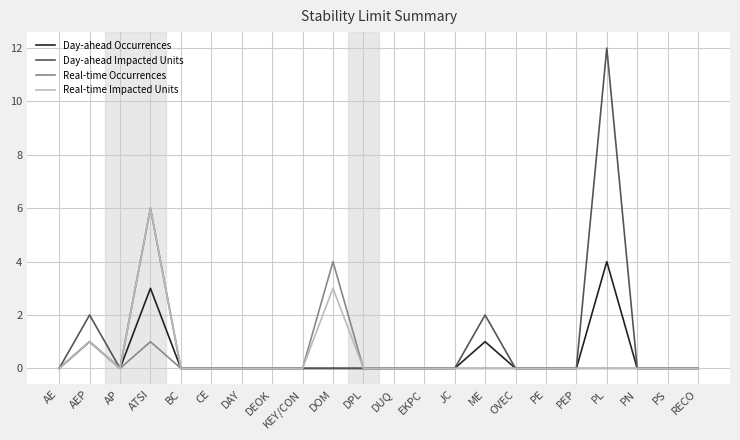

Reading left to right, list all the values displayed in this chart.

Day-ahead Occurrences: 0	1	0	3	0	0	0	0	0	0	0	0	0	0	1	0	0	0	4	0	0	0
Day-ahead Impacted Units: 0	2	0	6	0	0	0	0	0	0	0	0	0	0	2	0	0	0	12	0	0	0
Real-time Occurrences: 0	1	0	1	0	0	0	0	0	4	0	0	0	0	0	0	0	0	0	0	0	0
Real-time Impacted Units: 0	1	0	6	0	0	0	0	0	3	0	0	0	0	0	0	0	0	0	0	0	0